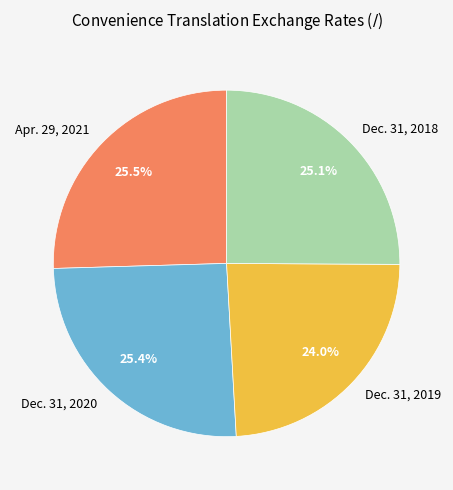

How many segments does this pie chart have?

4